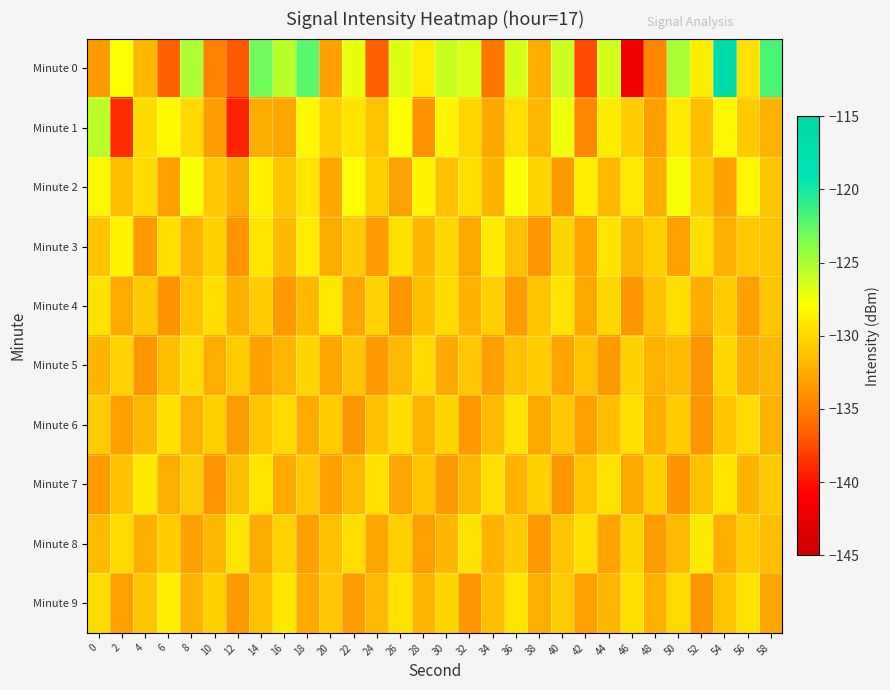

At which category is the sum across all series the highest?

54